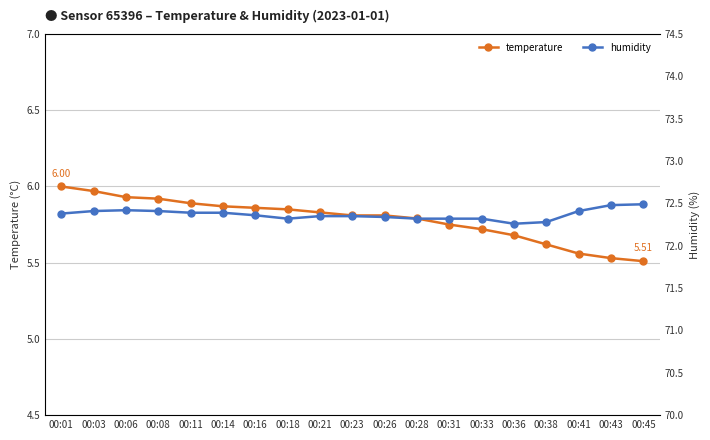

Between 00:06 and 00:11, which series saw the biggest shift?

temperature